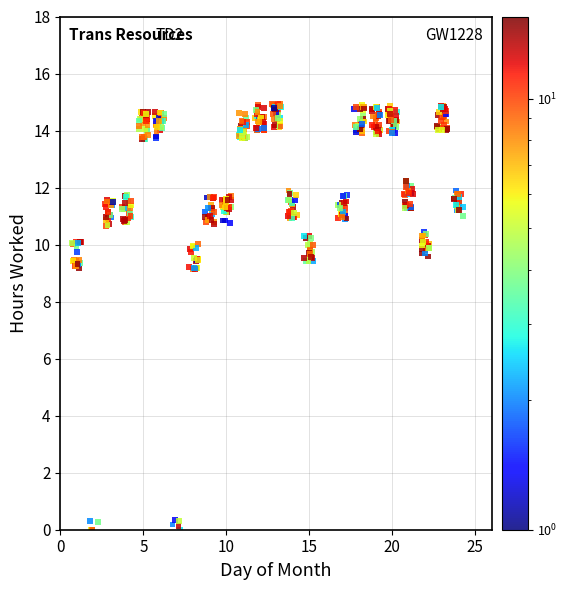

What is the range of Y values (max minus min)?

14.9